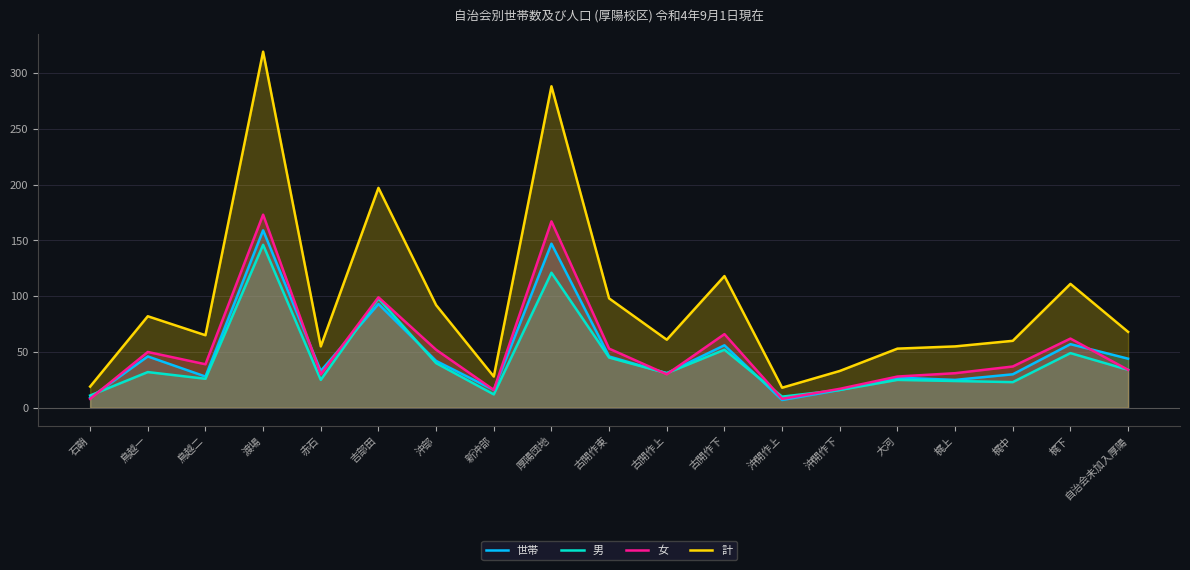

Reading left to right, transcribe all the data shown in this chart.

世帯: 石鞘=9	鳥越一=46	鳥越二=28	渡場=159	赤石=33	吉部田=93	沖部=42	新沖部=16	厚陽団地=147	古開作東=46	古開作上=31	古開作下=56	沖開作上=7	沖開作下=16	大河=27	梶上=25	梶中=30	梶下=57	自治会未加入厚陽=44
男: 石鞘=11	鳥越一=32	鳥越二=26	渡場=146	赤石=25	吉部田=98	沖部=40	新沖部=12	厚陽団地=121	古開作東=45	古開作上=31	古開作下=52	沖開作上=10	沖開作下=16	大河=25	梶上=24	梶中=23	梶下=49	自治会未加入厚陽=34
女: 石鞘=8	鳥越一=50	鳥越二=39	渡場=173	赤石=30	吉部田=99	沖部=52	新沖部=16	厚陽団地=167	古開作東=53	古開作上=30	古開作下=66	沖開作上=8	沖開作下=17	大河=28	梶上=31	梶中=37	梶下=62	自治会未加入厚陽=34
計: 石鞘=19	鳥越一=82	鳥越二=65	渡場=319	赤石=55	吉部田=197	沖部=92	新沖部=28	厚陽団地=288	古開作東=98	古開作上=61	古開作下=118	沖開作上=18	沖開作下=33	大河=53	梶上=55	梶中=60	梶下=111	自治会未加入厚陽=68